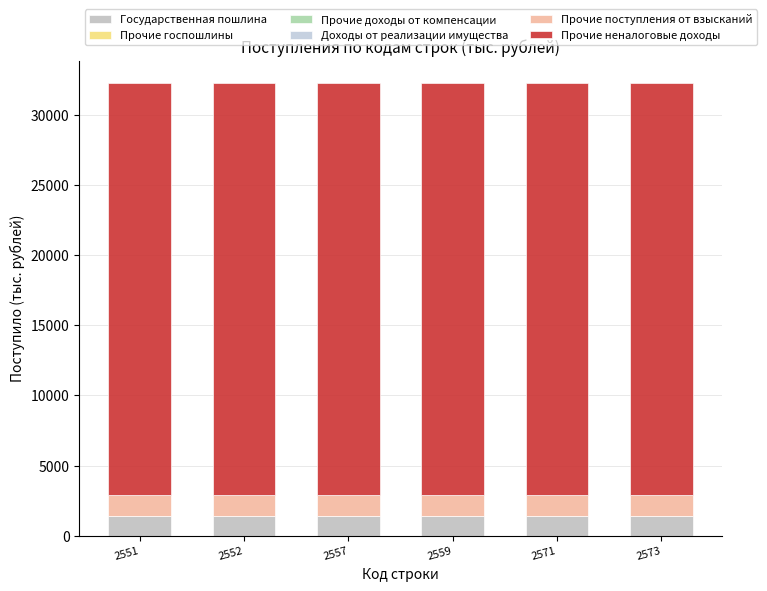

How many distinct data groups are displayed?

6